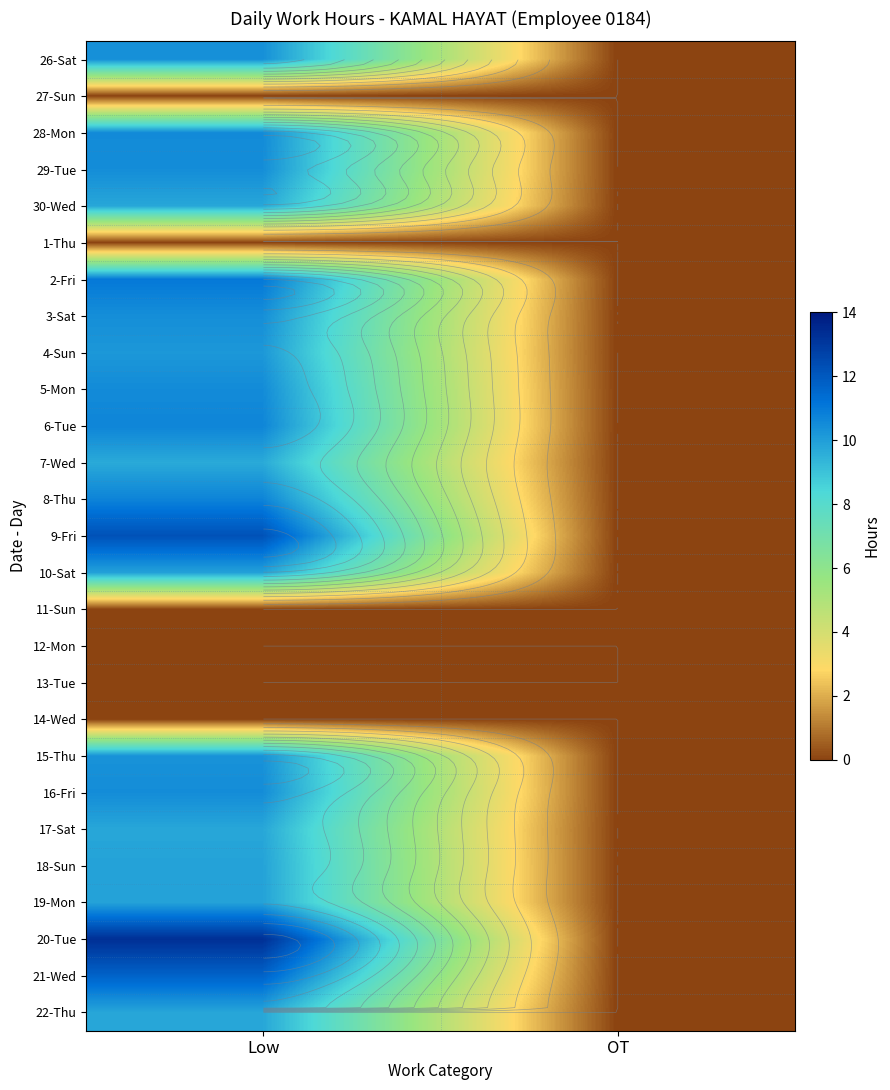

How many values in the 8-Thu series are below 10?

1